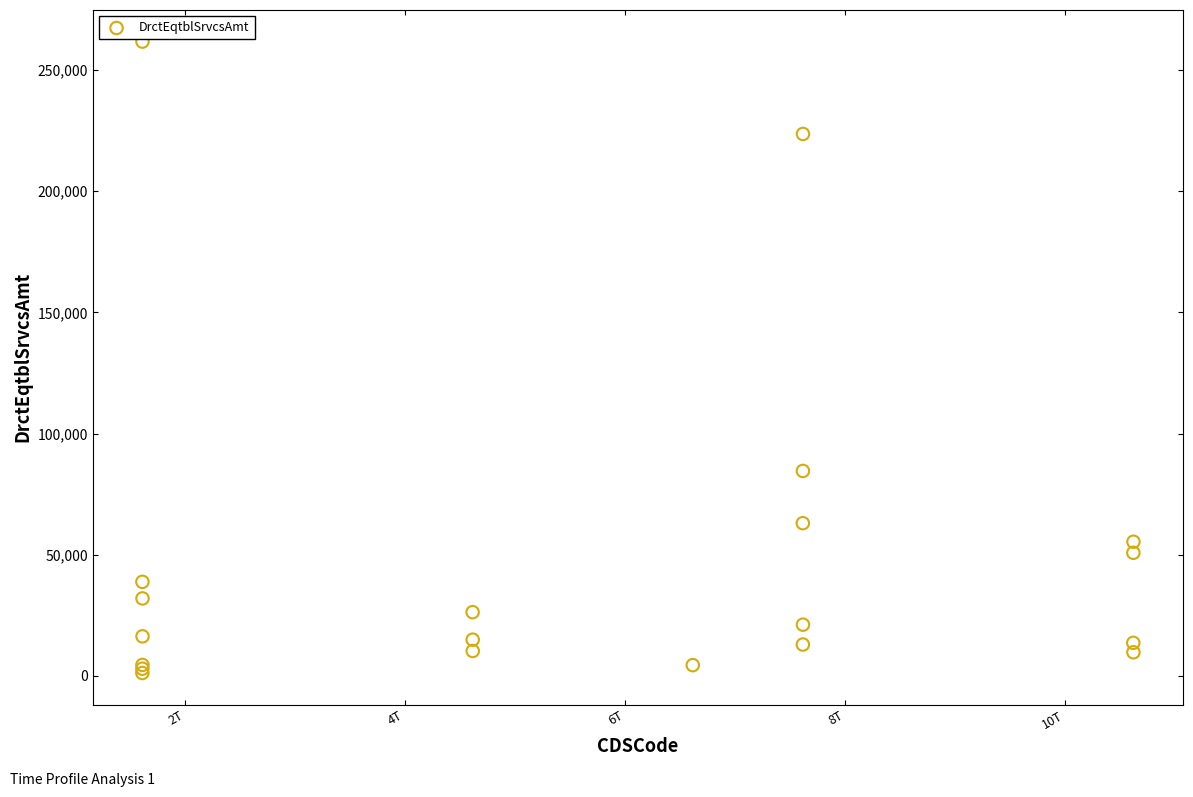

What Y value in the scatter plot is closest to 131481?

84594